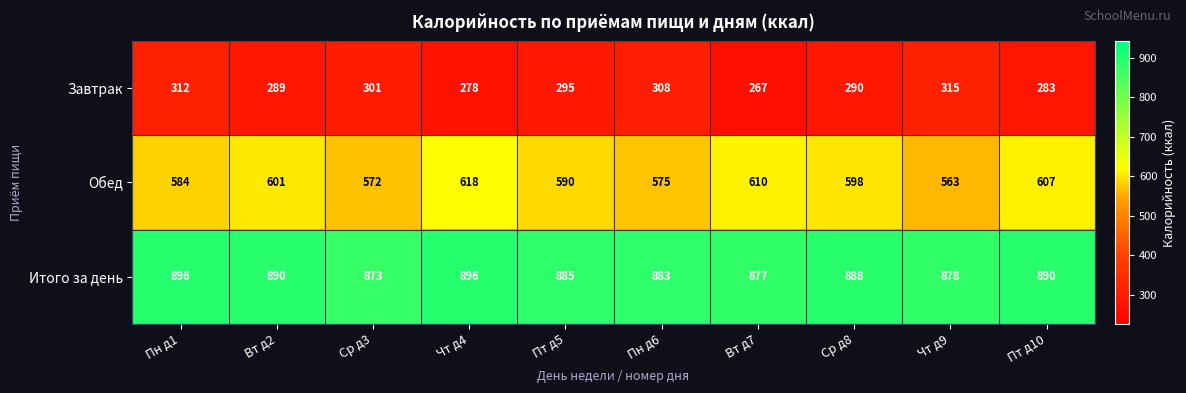

At which label is Завтрак closest to 291?

Ср д8